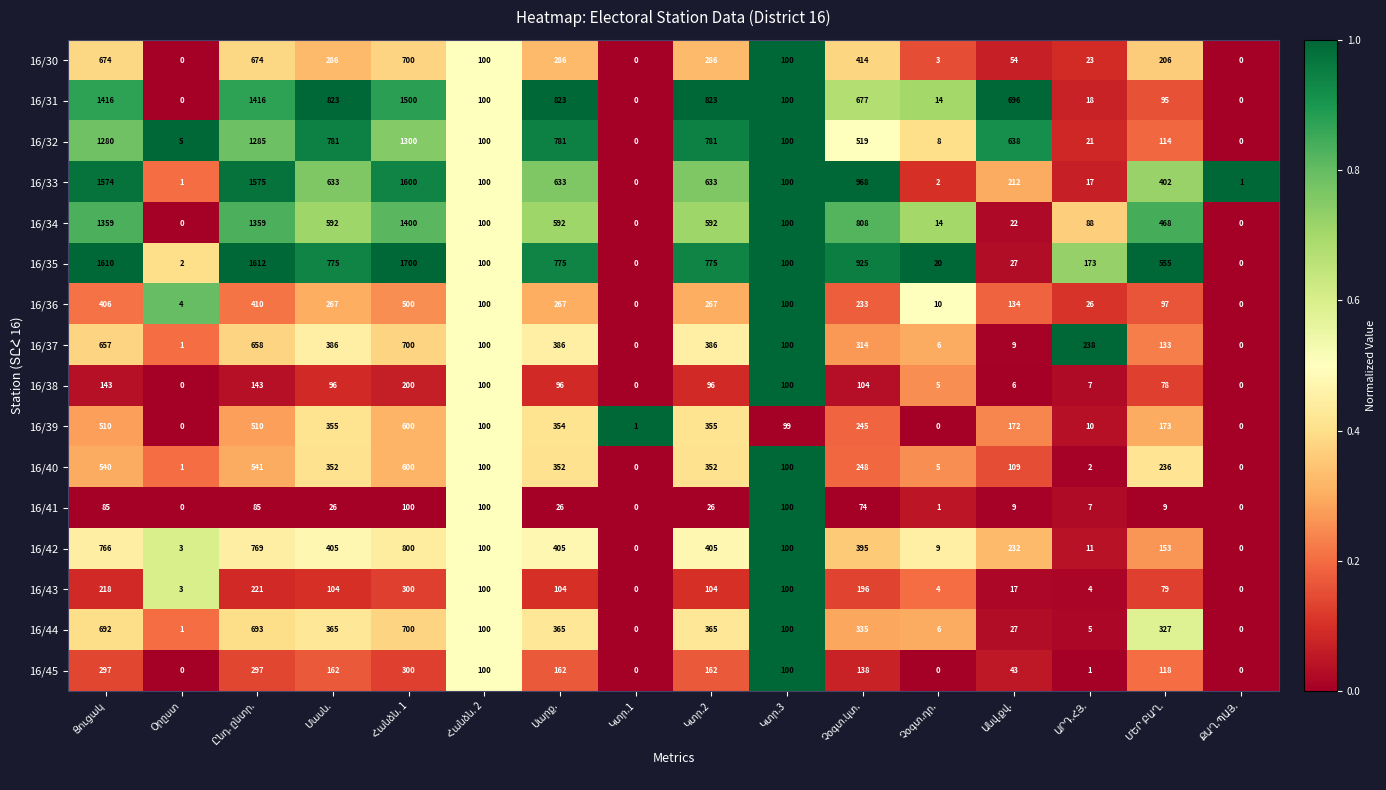

Which series has the largest total across all categories?

16/35